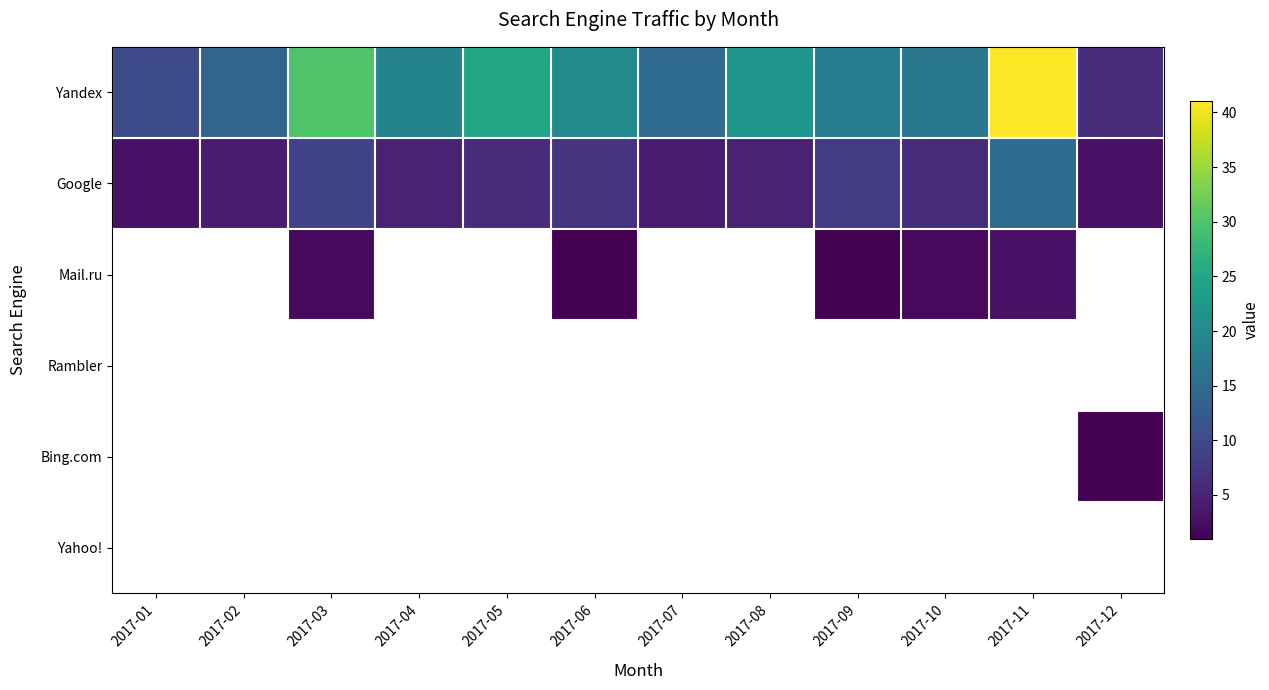

Where is Google nearest to the value 9?

2017-03